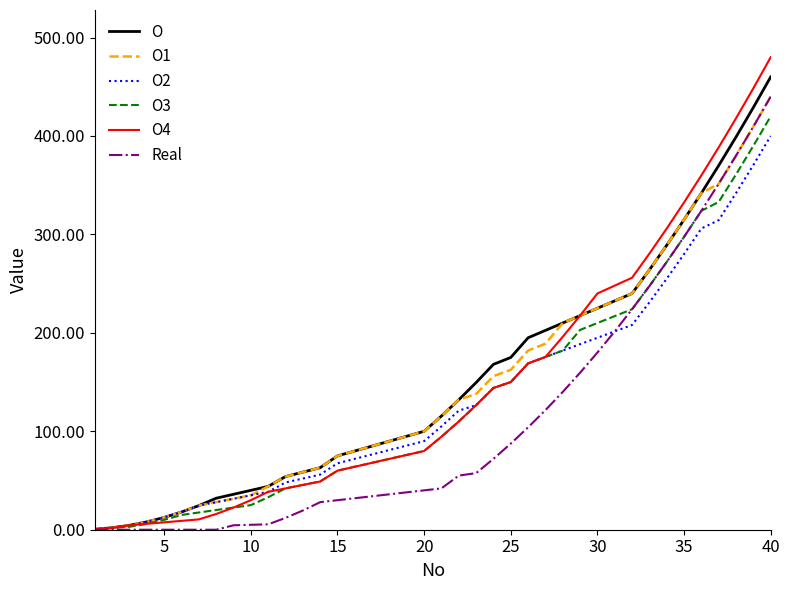

Which series has the widest spread of values?

O4